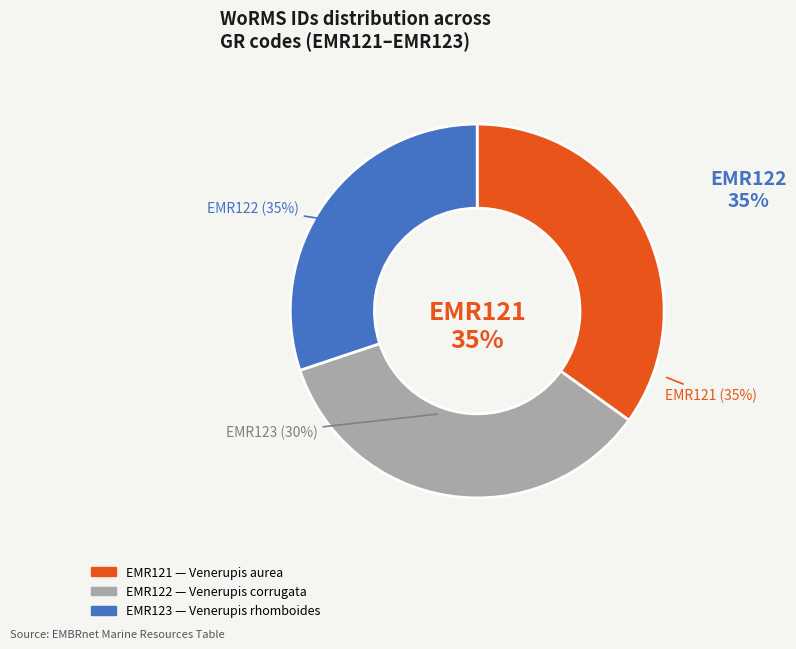

Does EMR121 account for over 50% of the chart?

No